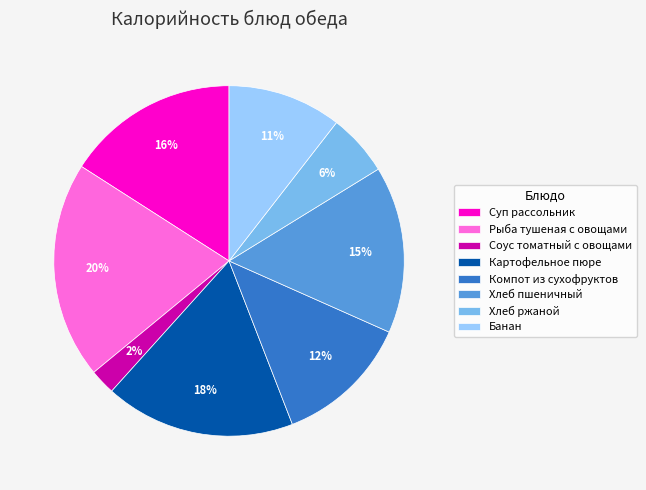

To the nearest percent, what is the combined percentage of Рыба тушеная с овощами and Соус томатный с овощами?

22%